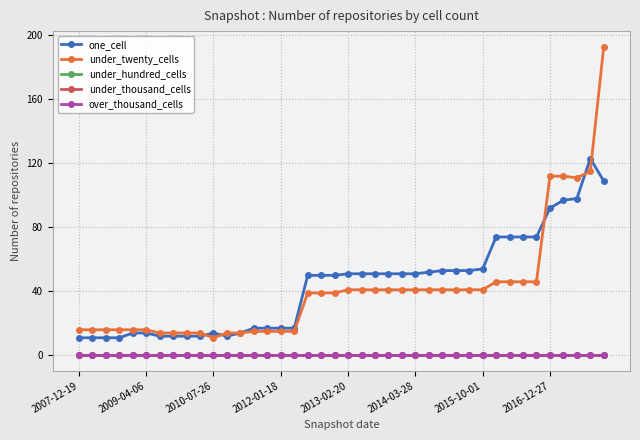

Does the chart have visible grid lines?

Yes